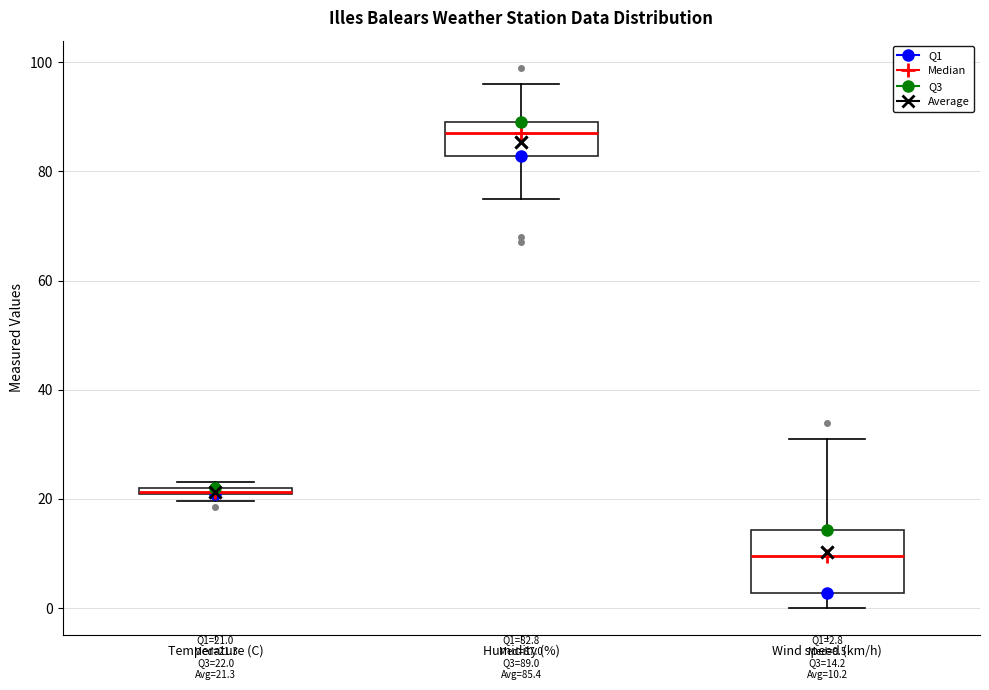

Comparing the boxes themselves (not the whiskers), which one is the tallest?

Wind speed (km/h)